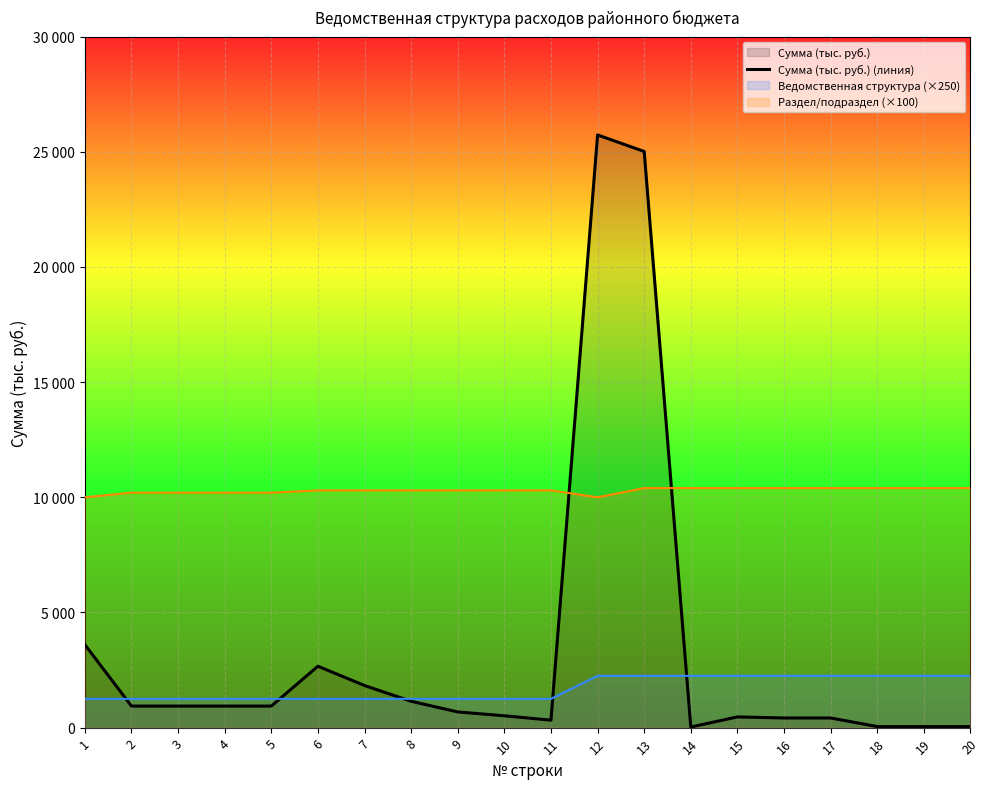

True or false: there are more than 1 points higher than both neighbors.

True